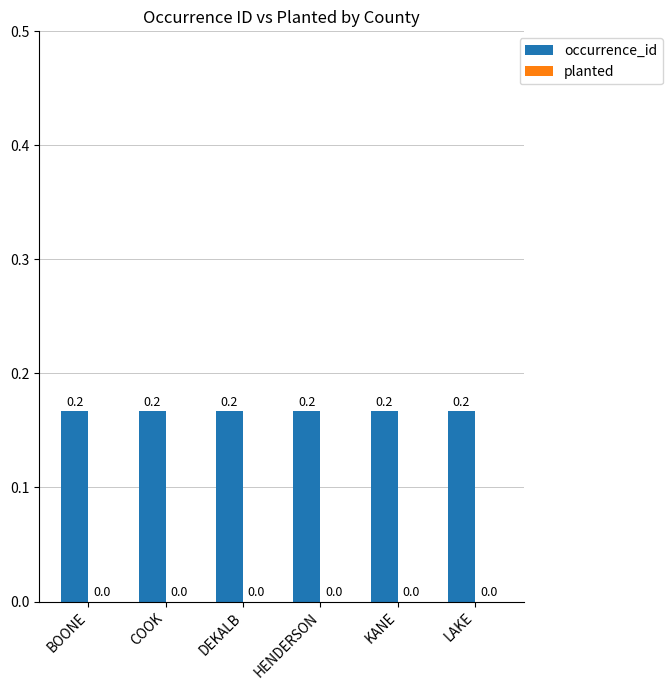

Rank the series at BOONE from highest to lowest value.

occurrence_id, planted